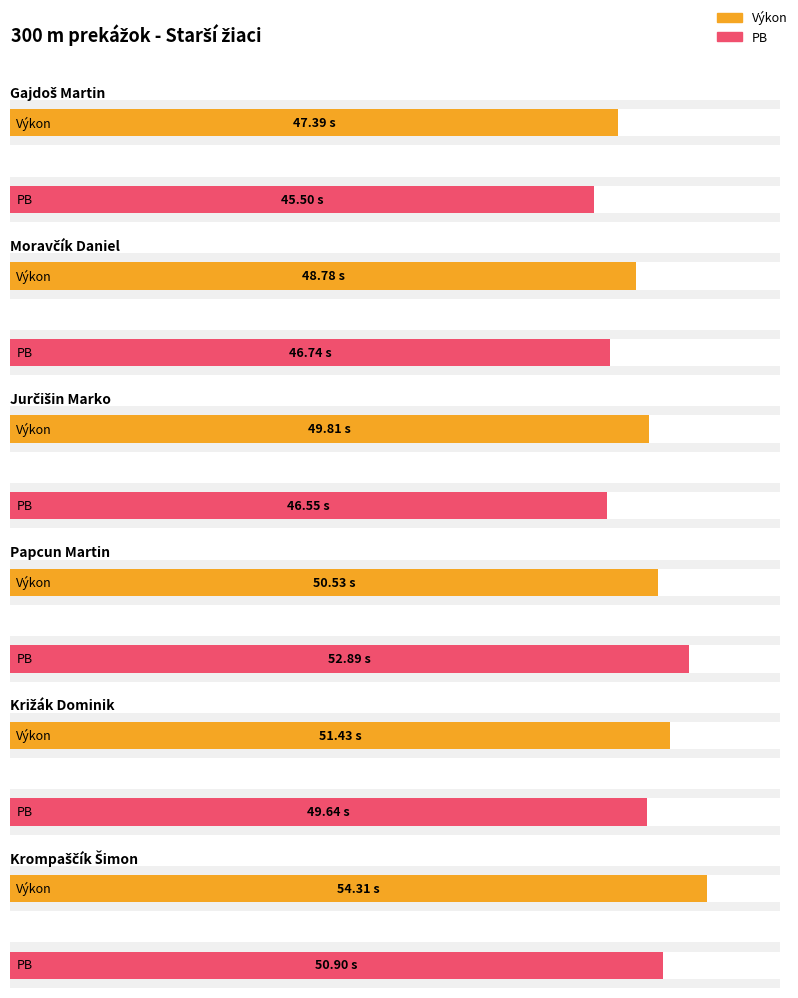

Is the value of PB at Papcun Martin greater than the value of Výkon at Križák Dominik?

Yes